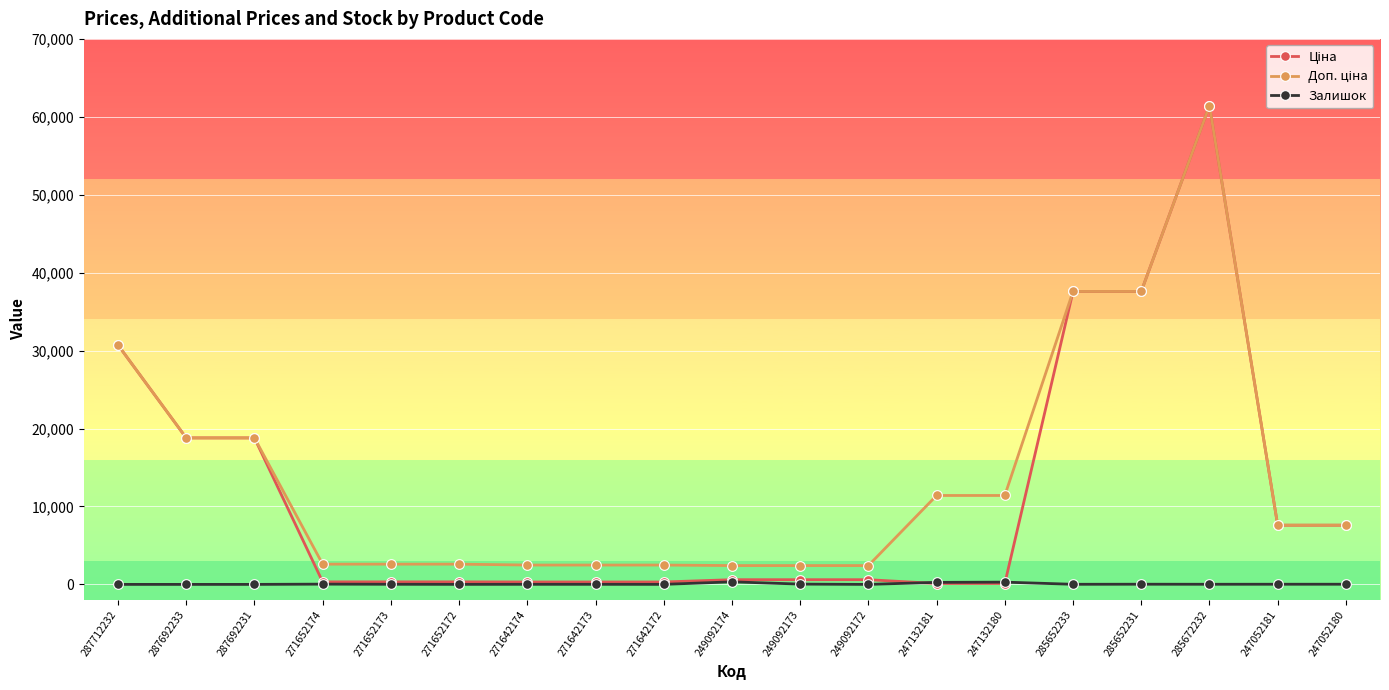

At how many categories does at least one series exceed 13033?

6